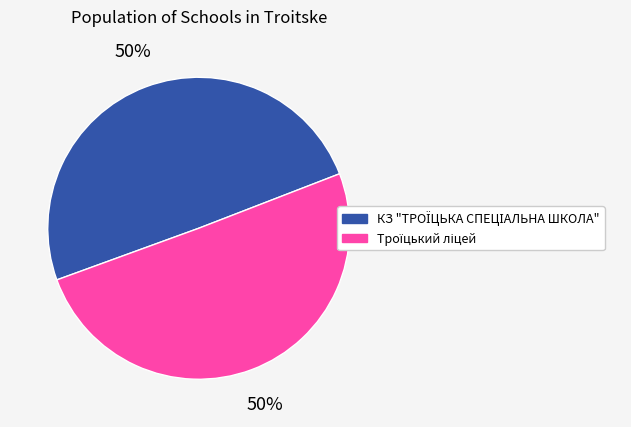

To the nearest percent, what is the average slice percentage?

50%